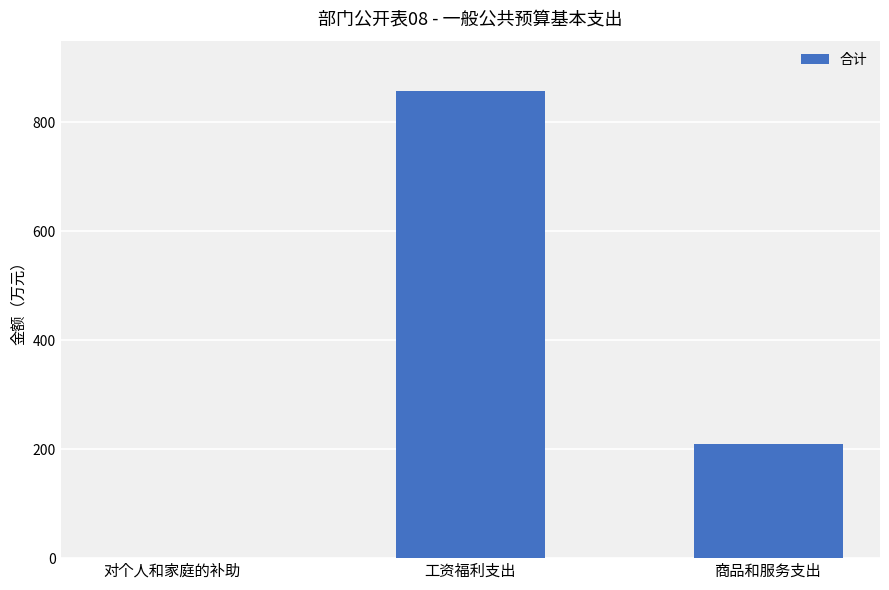

Which label corresponds to the largest value in the chart?

工资福利支出